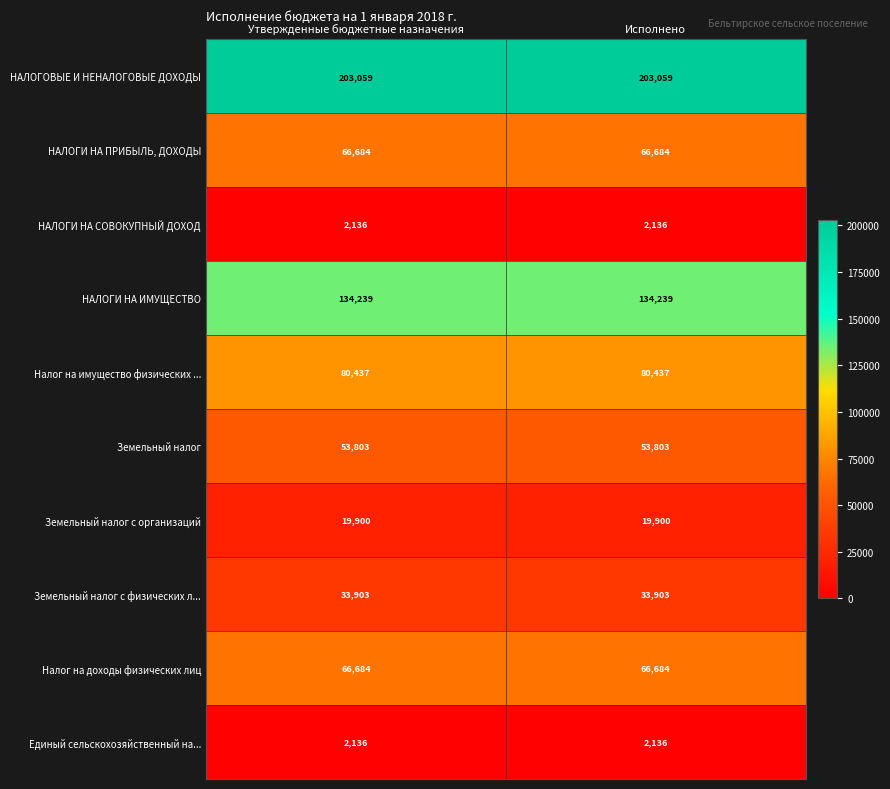

What is the spread (max minus min) of values at Утвержденные бюджетные назначения?

200923